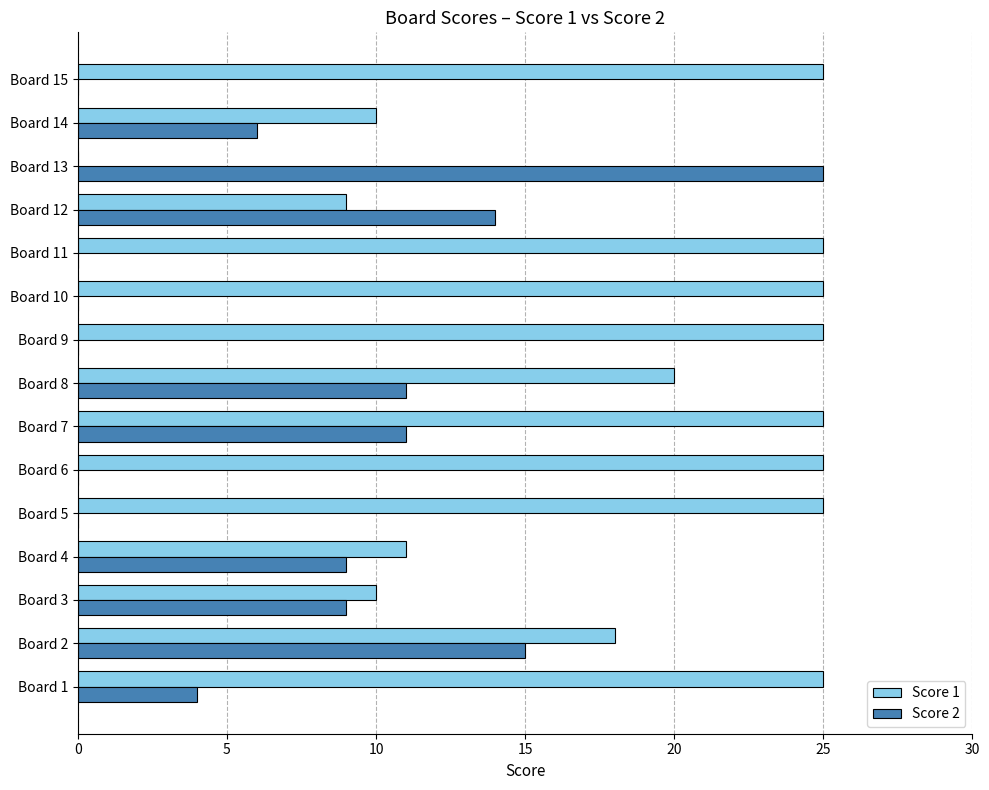

At which category is the sum across all series the highest?

Board 7